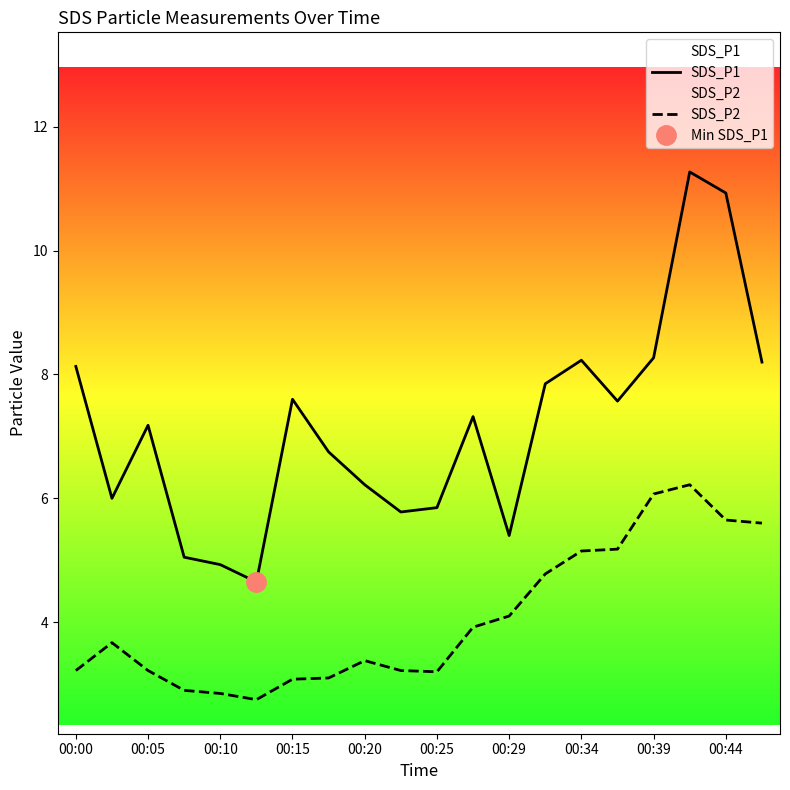

Does the chart have visible grid lines?

No